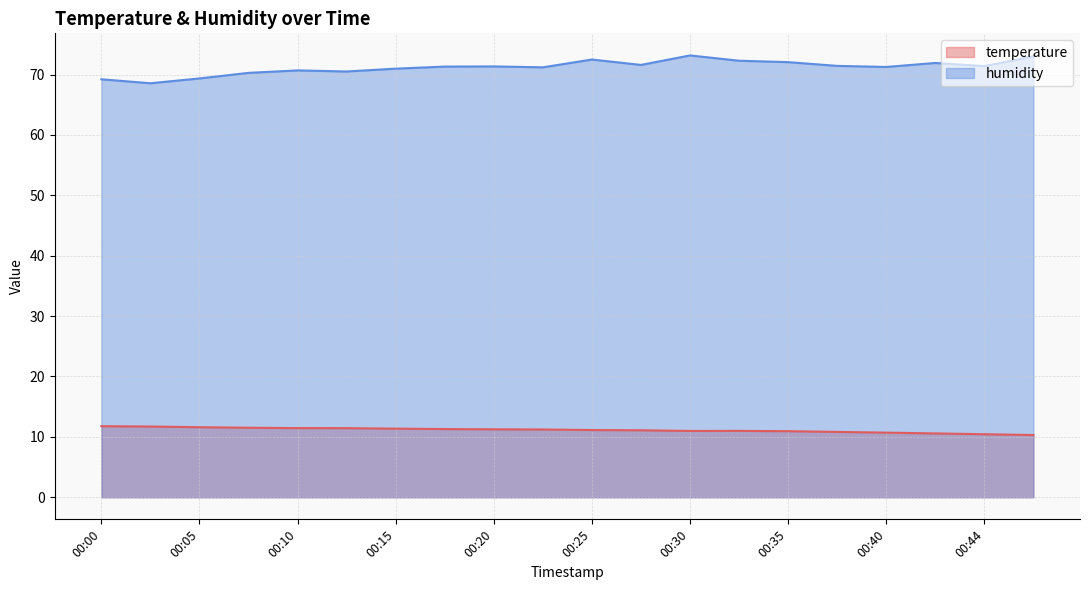

In humidity, how many points are lower than both neighbors (excluding endpoints)?

6